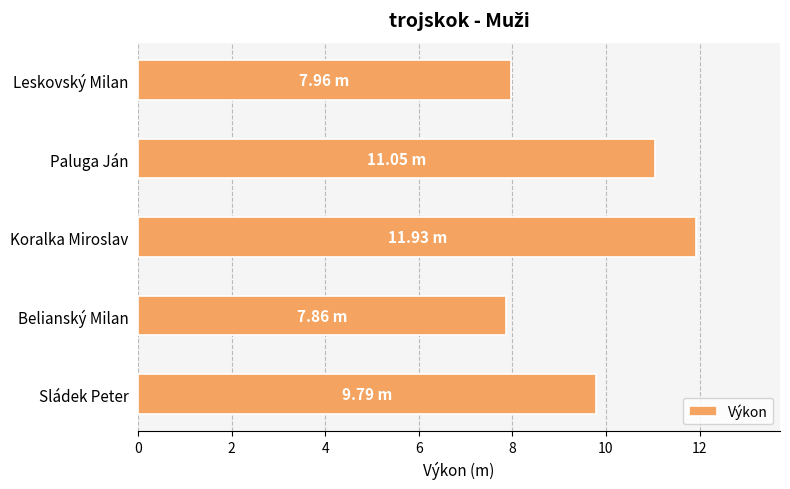

Which has a higher value, Sládek Peter or Paluga Ján?

Paluga Ján